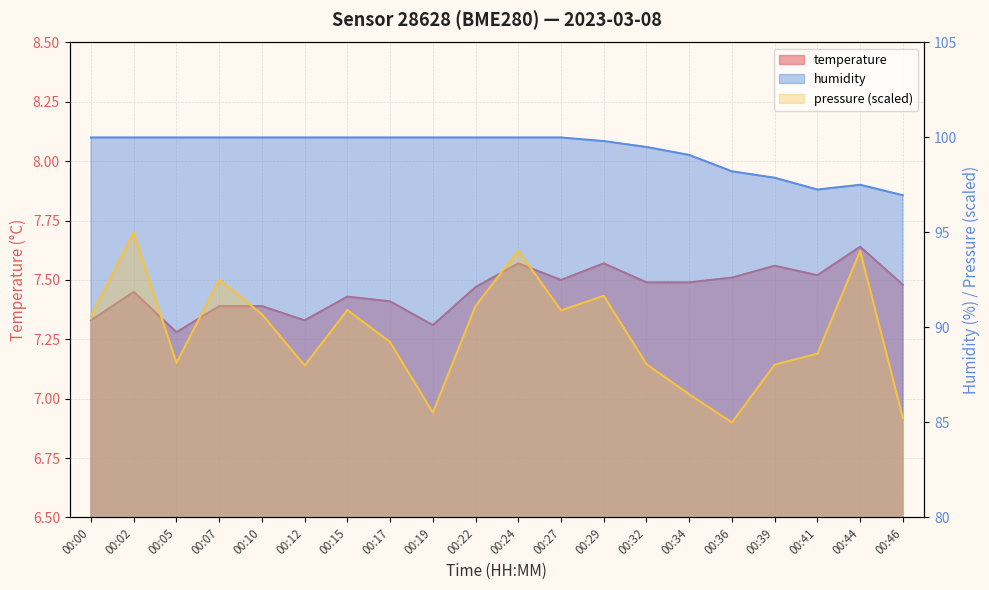

Reading left to right, list all the values displayed in this chart.

temperature: 7.3	7.5	7.3	7.4	7.4	7.3	7.4	7.4	7.3	7.5	7.6	7.5	7.6	7.5	7.5	7.5	7.6	7.5	7.6	7.5
humidity: 100.0	100.0	100.0	100.0	100.0	100.0	100.0	100.0	100.0	100.0	100.0	100.0	99.8	99.5	99.1	98.2	97.9	97.3	97.5	97.0
pressure_norm: 90.6	95.0	88.1	92.5	90.7	88.0	90.9	89.2	85.5	91.1	94.0	90.9	91.7	88.1	86.5	85.0	88.0	88.6	94.0	85.2